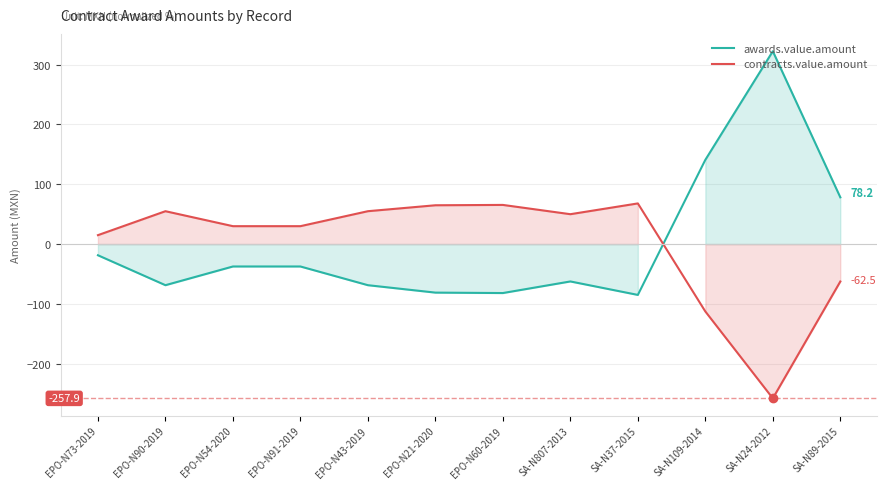

Between EPO-N73-2019 and SA-N89-2015, which series saw the biggest shift?

awards.value.amount